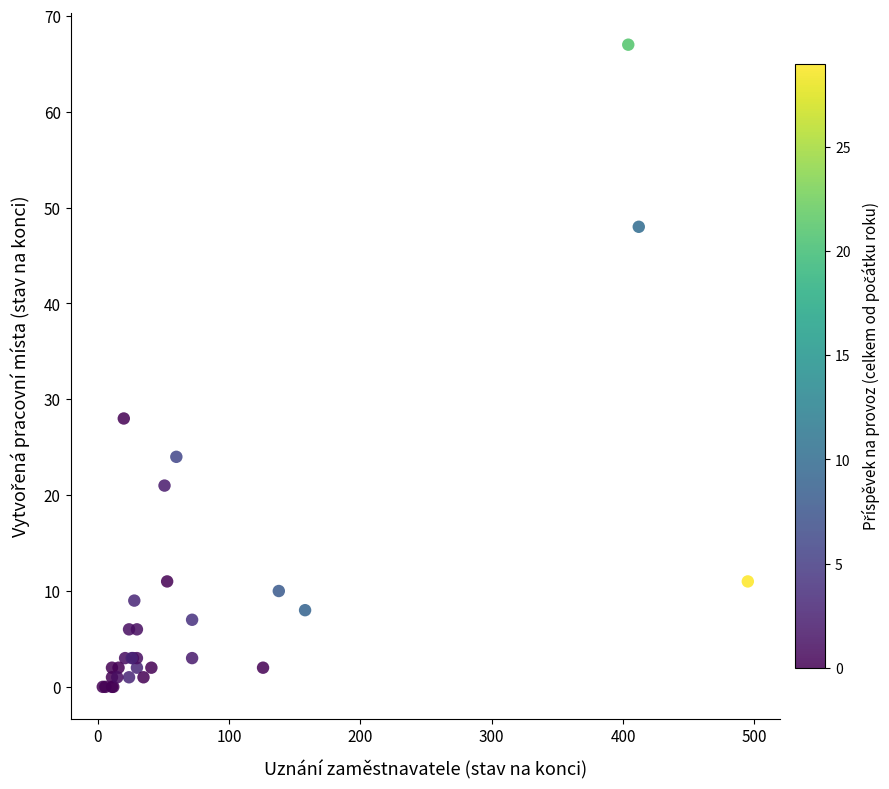

What Y value in the scatter plot is closest to 33?

28